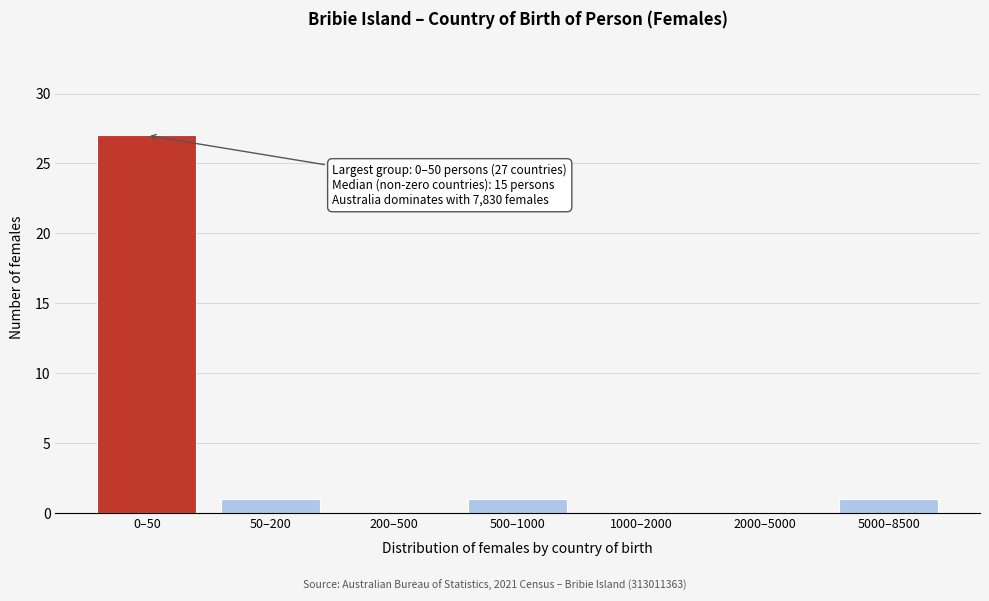

What is the sum of all values?

30